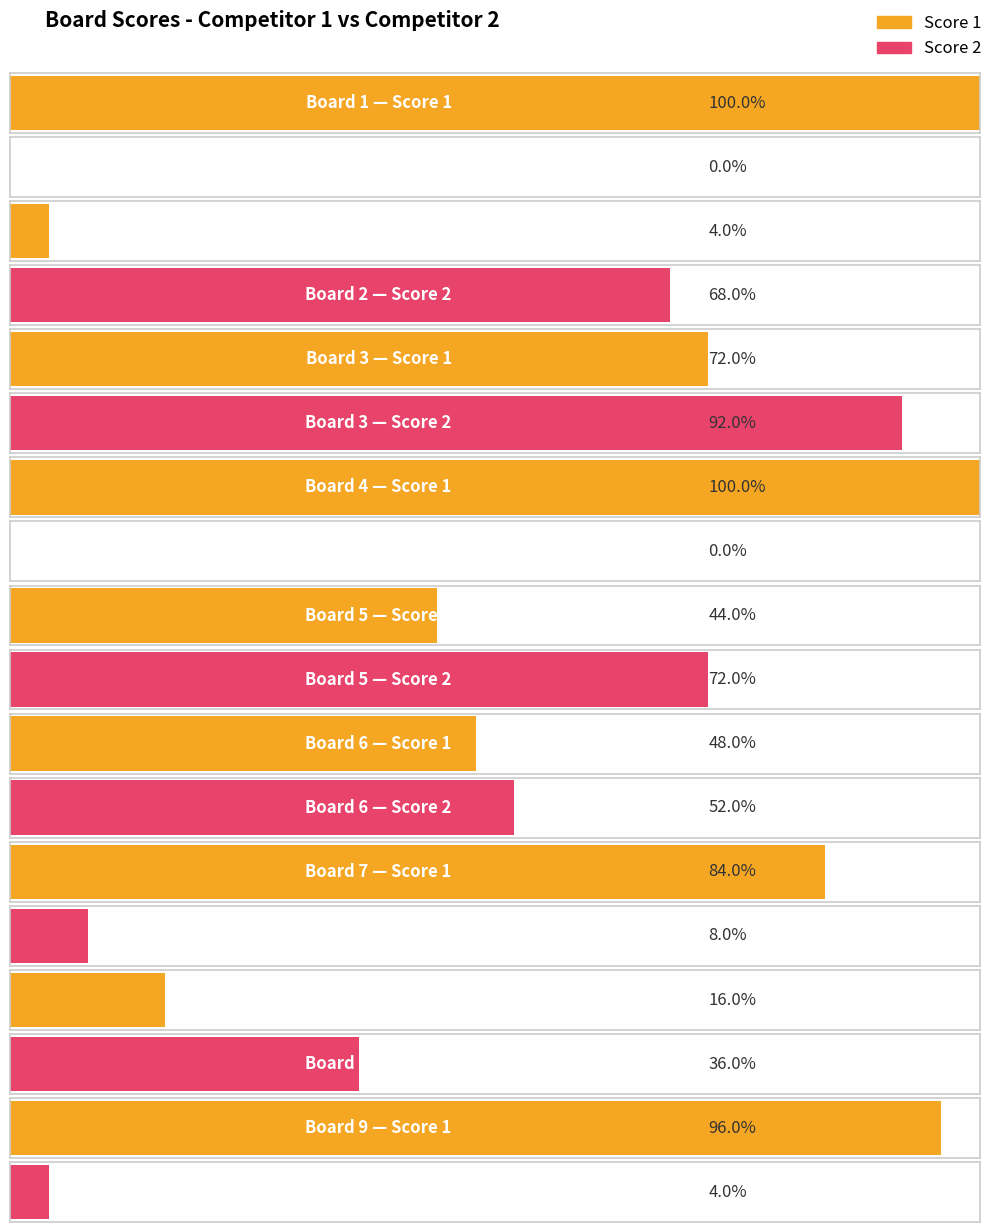

Reading right to left, transcribe all the data shown in this chart.

Score 1: 24	4	21	12	11	25	18	1	25
Score 2: 1	9	2	13	18	0	23	17	0